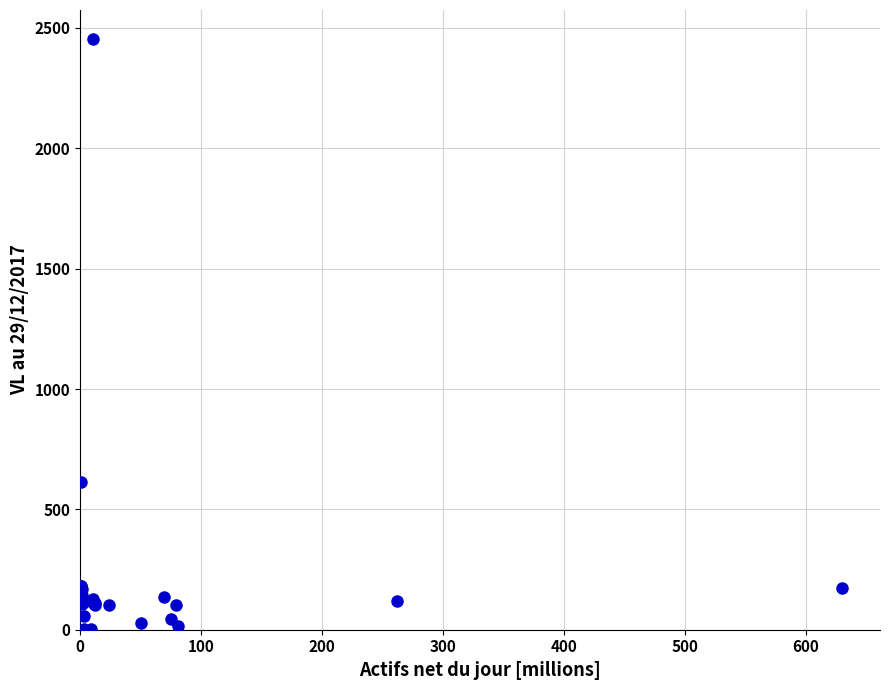

What Y value in the scatter plot is closest to 1226?

614.6